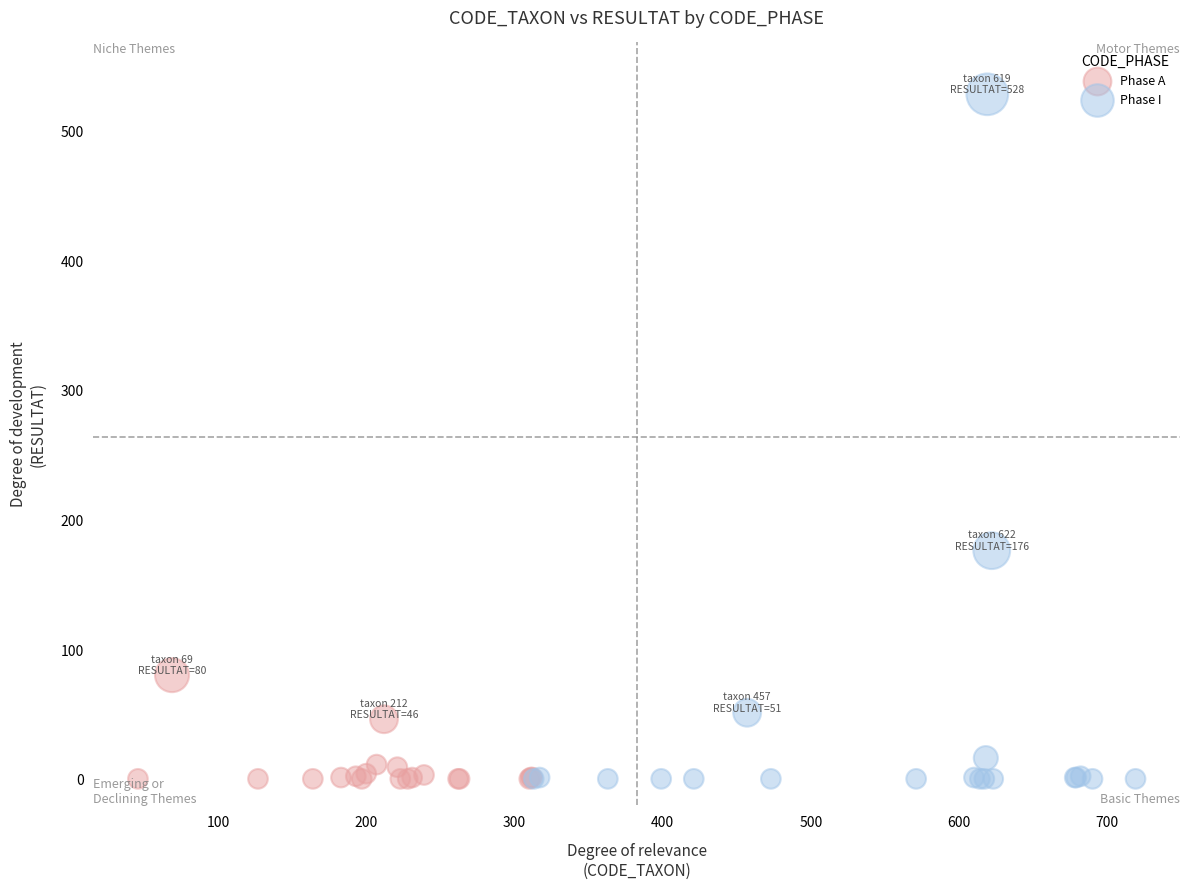

Which series has the widest spread of Y values?

Phase I